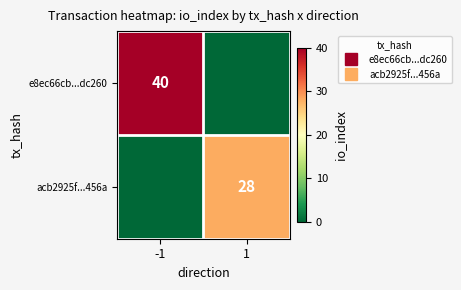

At how many categories does at least one series exceed 2?

2